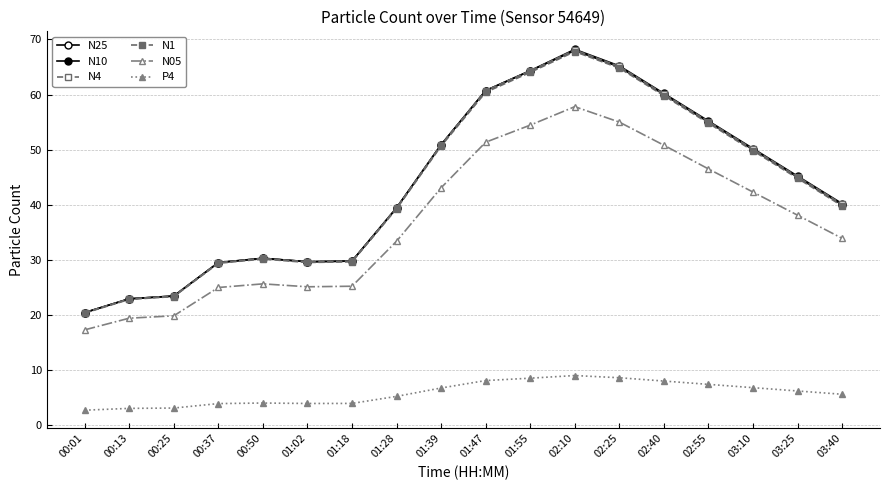

At which category is the sum across all series the highest?

02:10